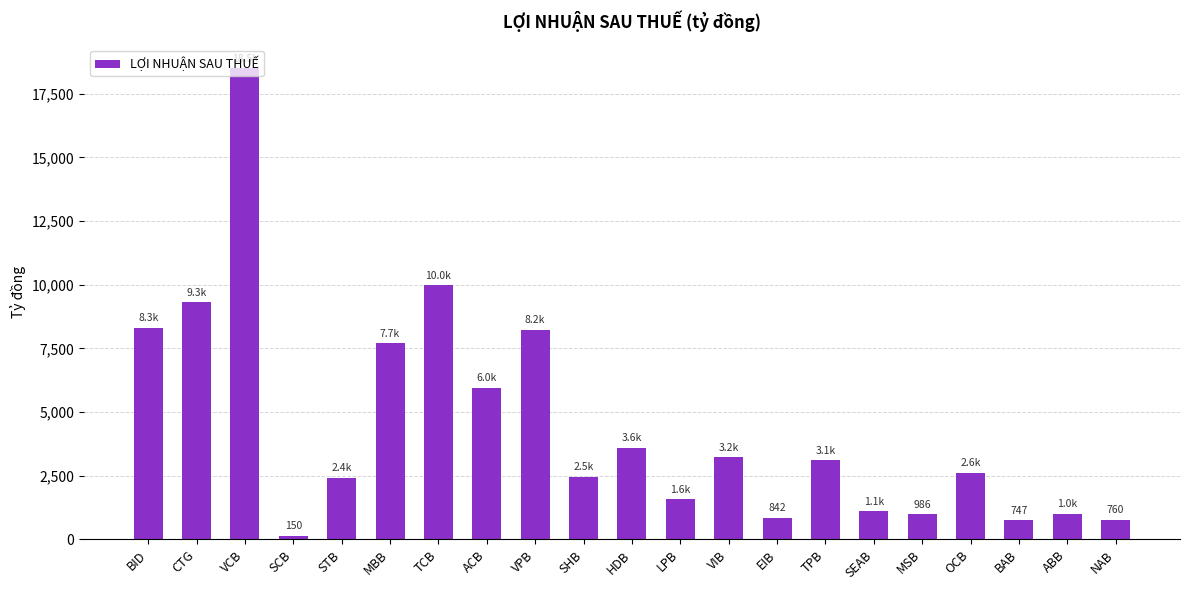

How many bars are there in total?

21